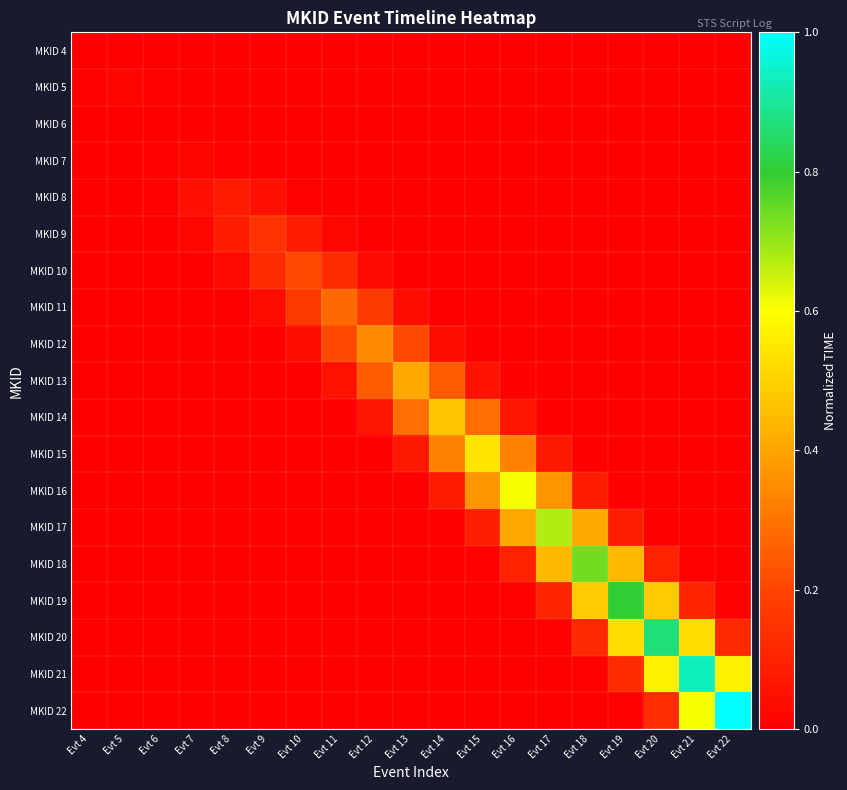

Which category has the highest value across all series?

Evt 22